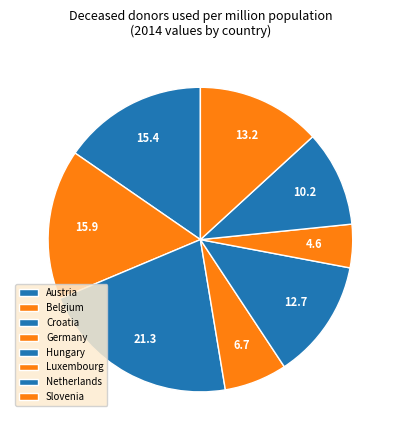

How many segments does this pie chart have?

8